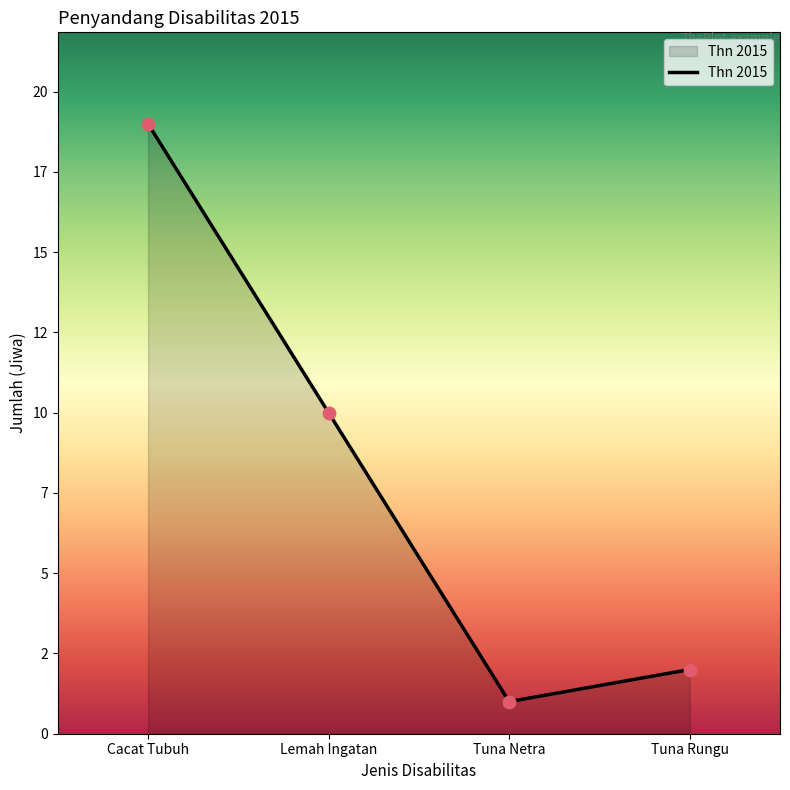

Which has a higher value, Tuna Rungu or Lemah Ingatan?

Lemah Ingatan